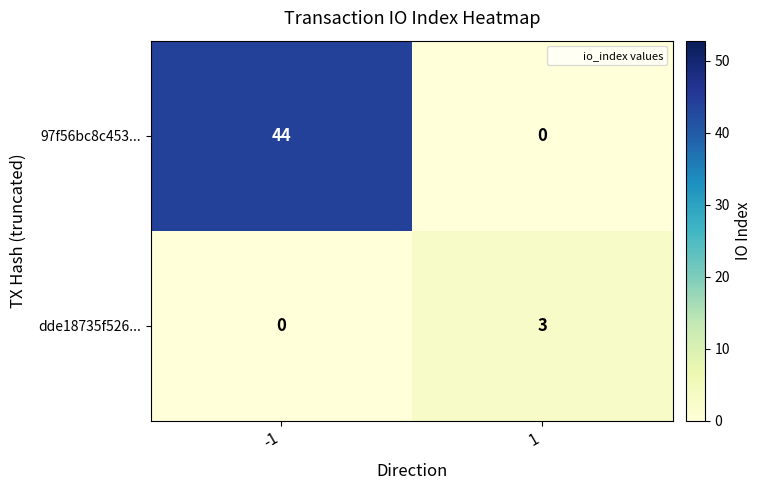

What is the difference between the 97f56bc8c453... values at -1 and 1?

44